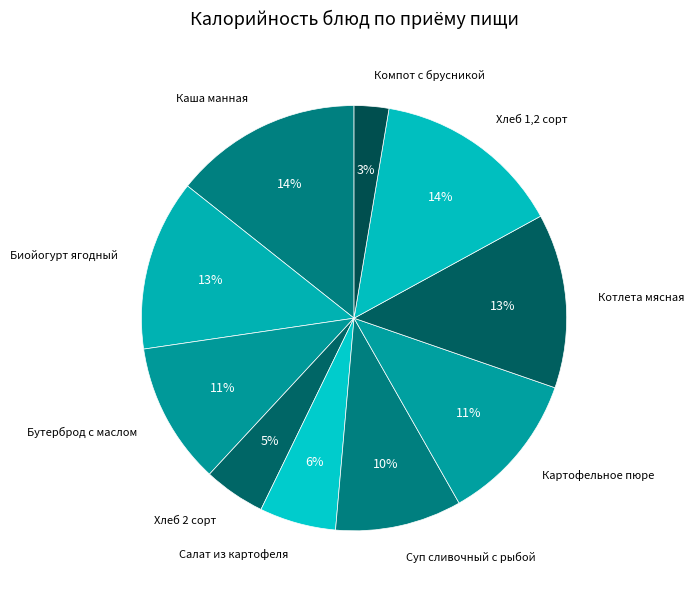

To the nearest percent, what percentage of the pie is Хлеб 2 сорт?

5%